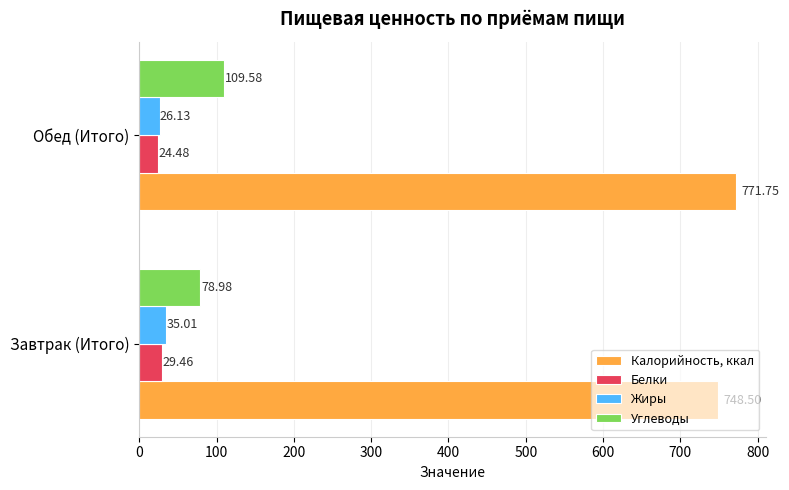

What is the difference between the highest and lowest values at Обед (Итого)?

747.3